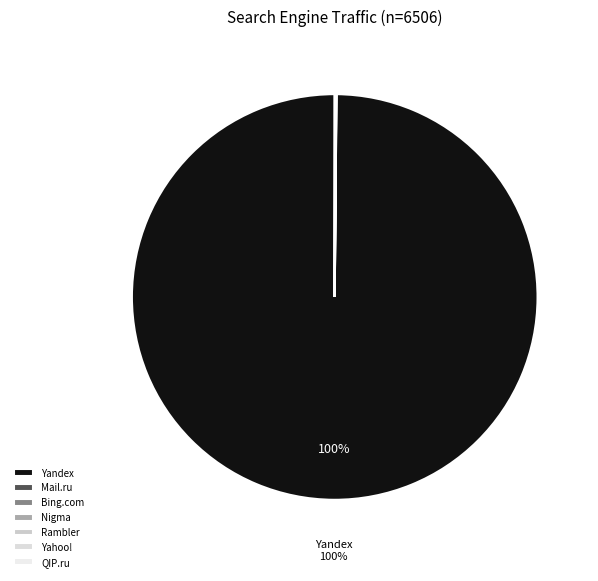

Does Yandex represent more than half of the total?

Yes